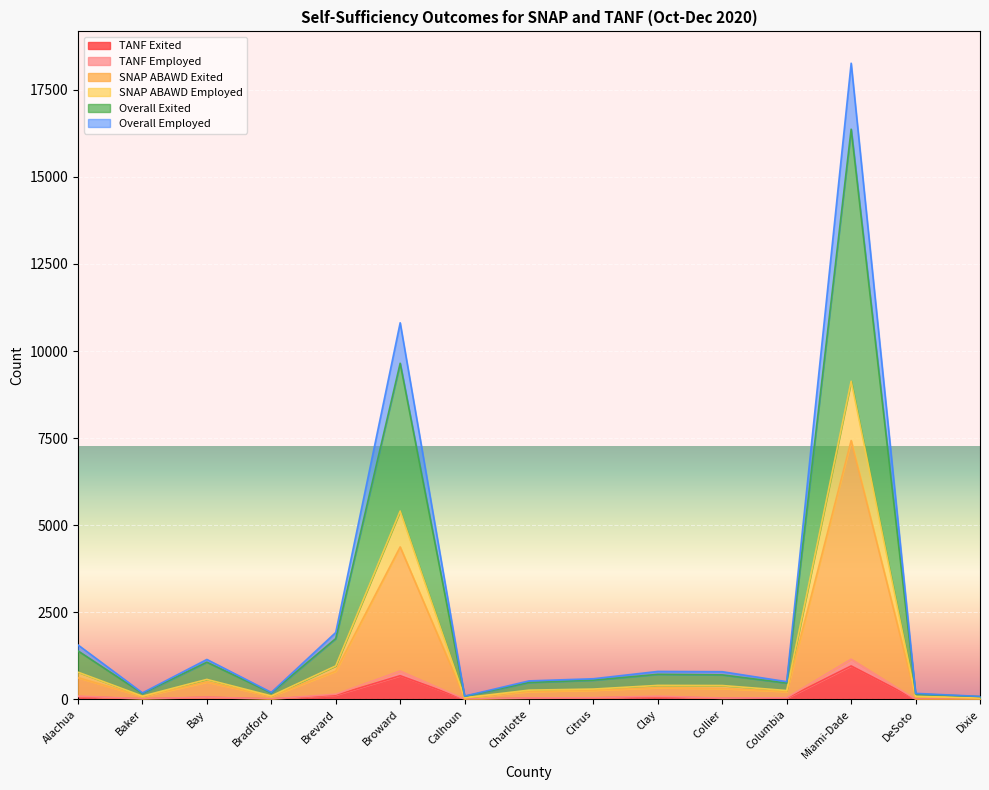

What is the total value across all series at Alachua?

4534